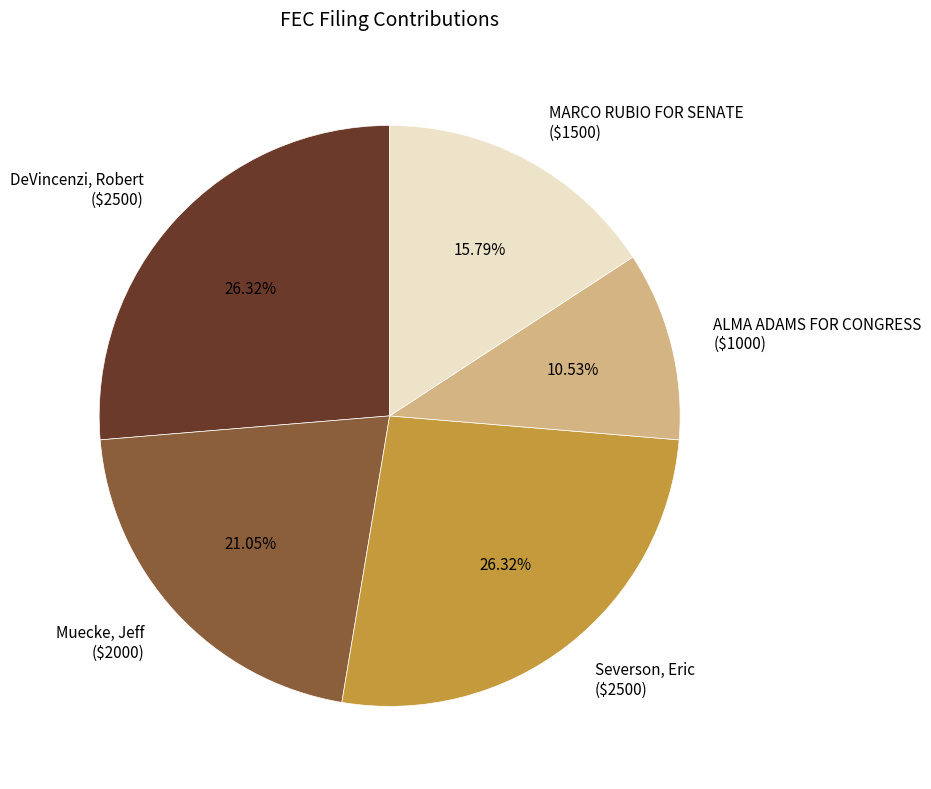

Does any single category account for the majority?

No